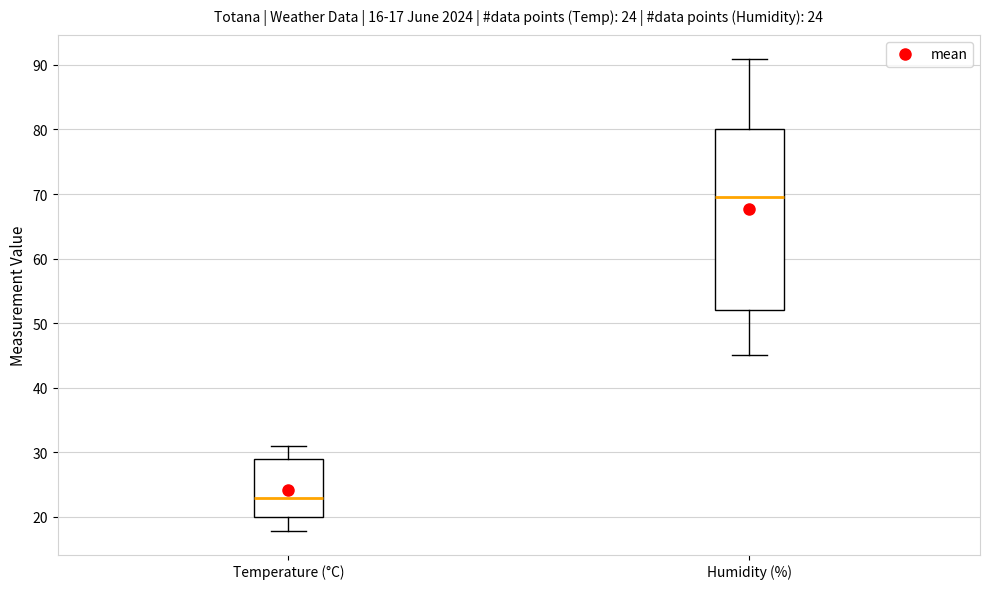

Comparing the boxes themselves (not the whiskers), which one is the tallest?

Humidity (%)